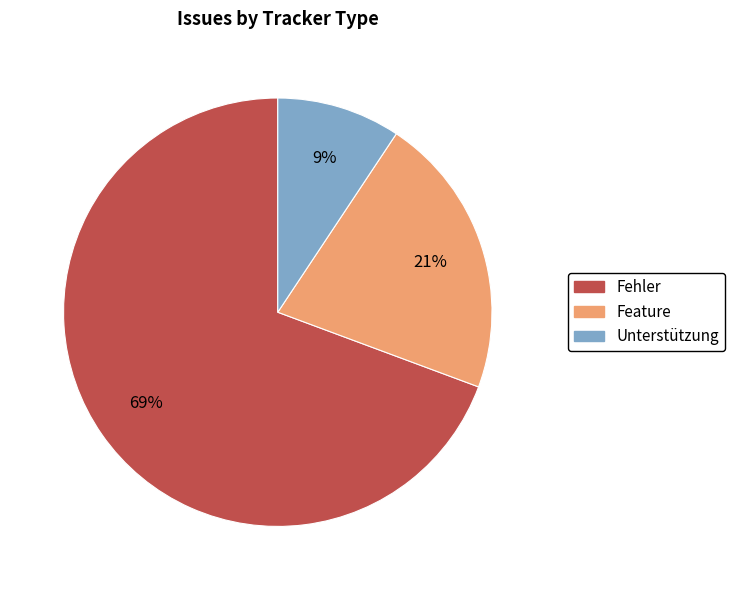

Combined, do Unterstützung and Feature account for over 50%?

No